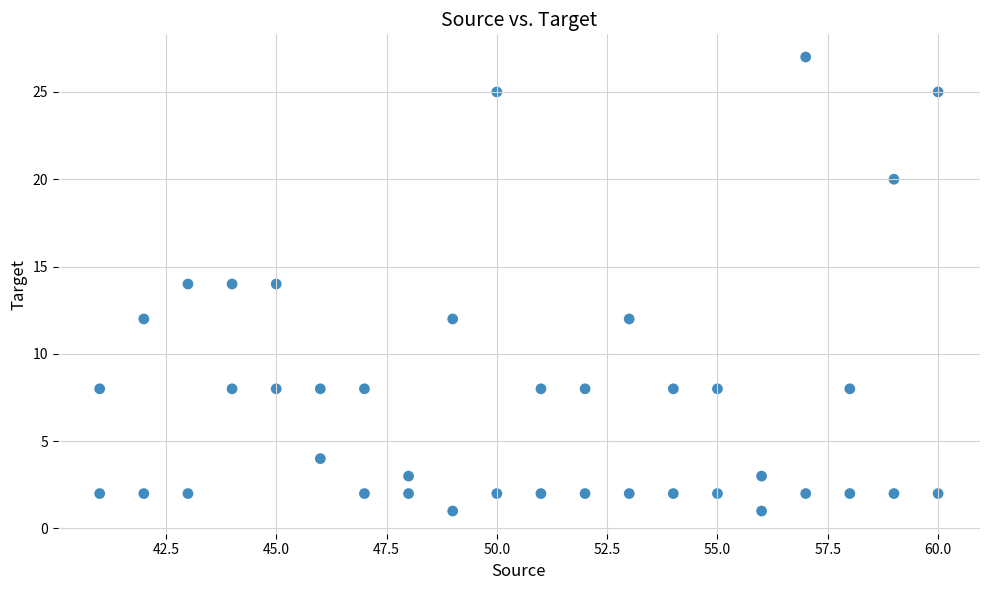

What is the range of X values (max minus min)?

19